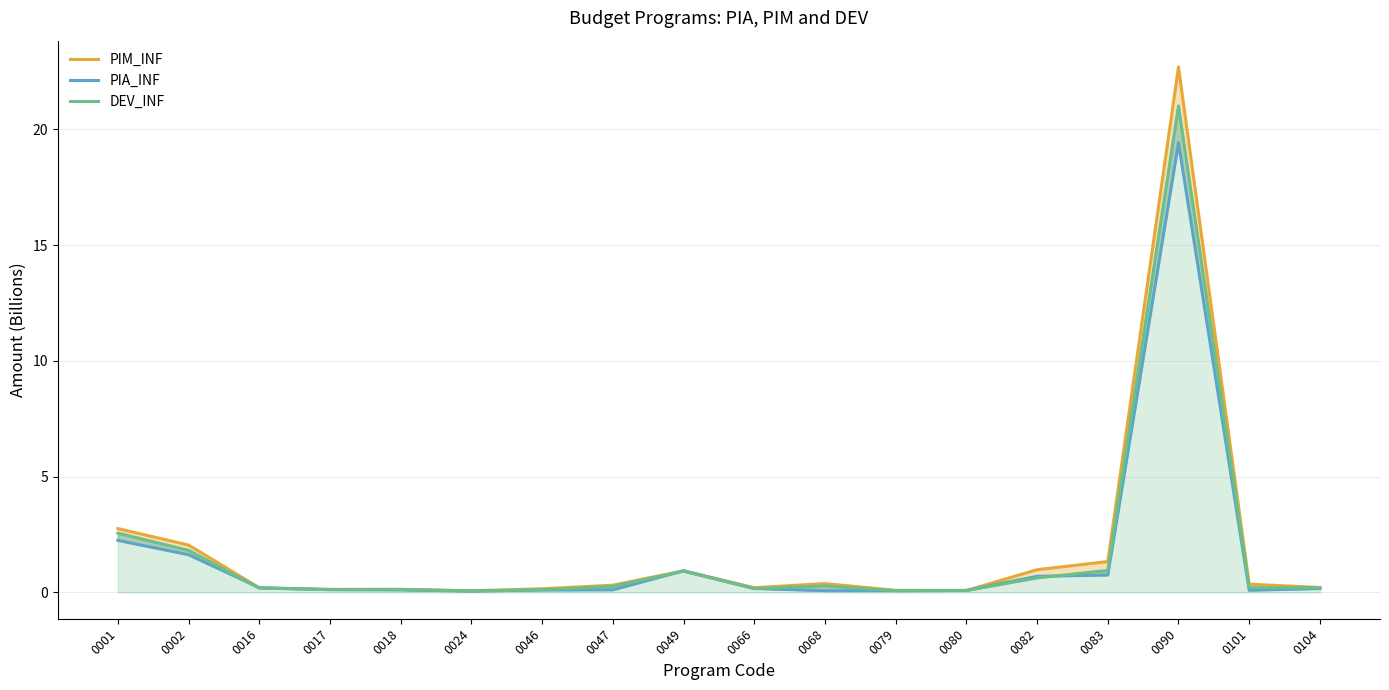

Which series changed the most between 0047 and 0049?

PIA_INF